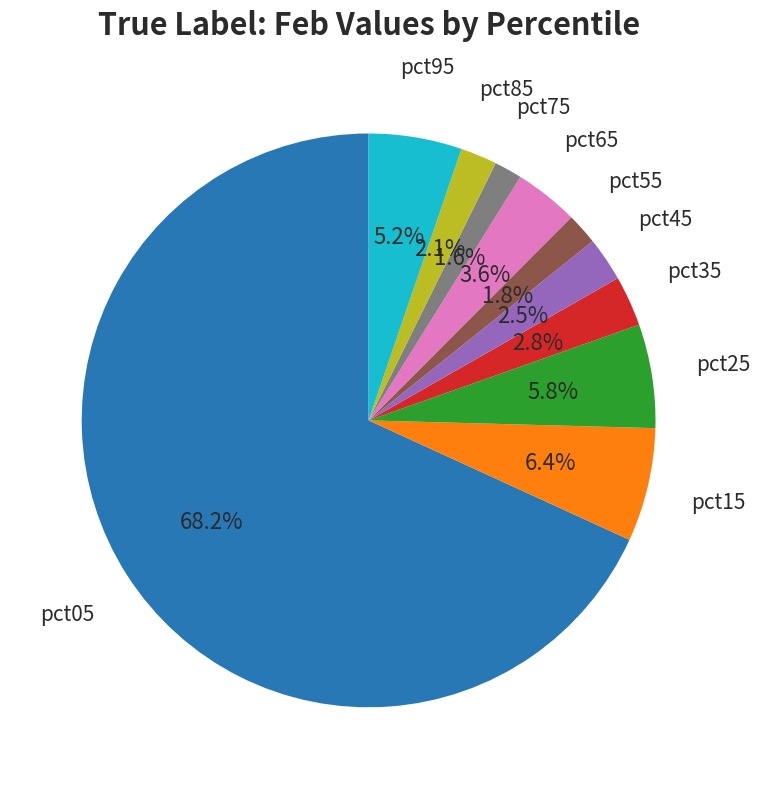

Does any single category account for the majority?

Yes